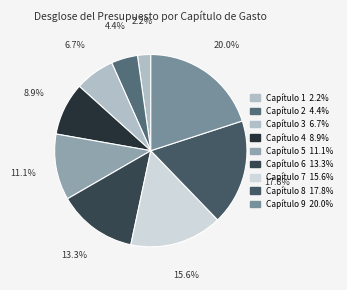

Count the number of slices in the pie.

9